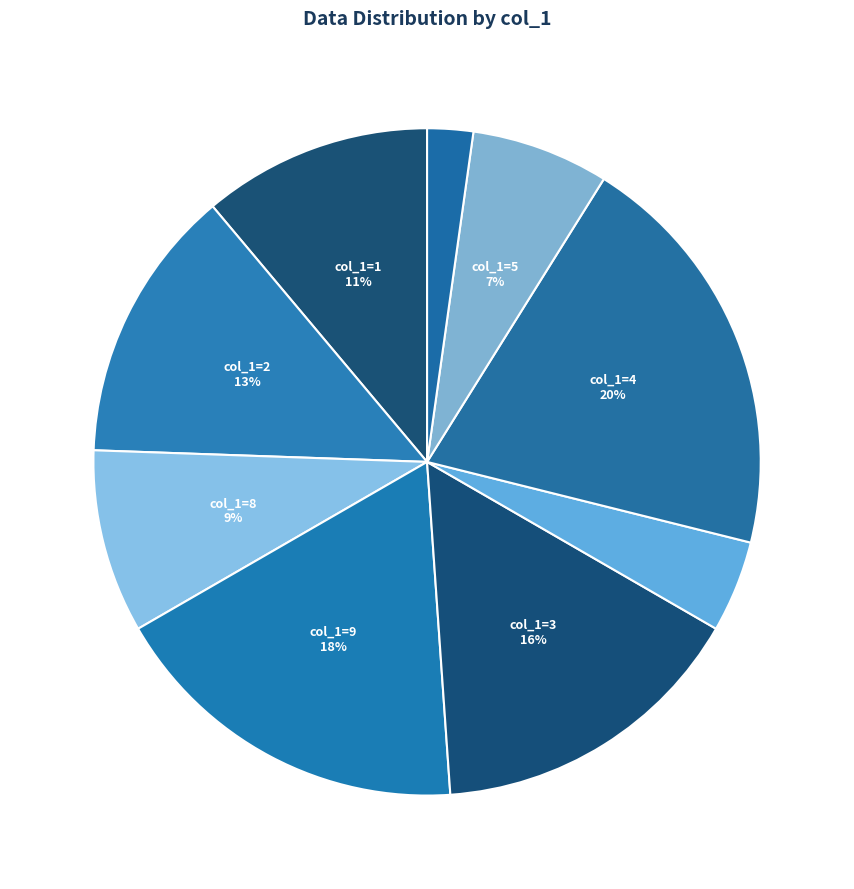

What is the largest slice in the pie chart?

4